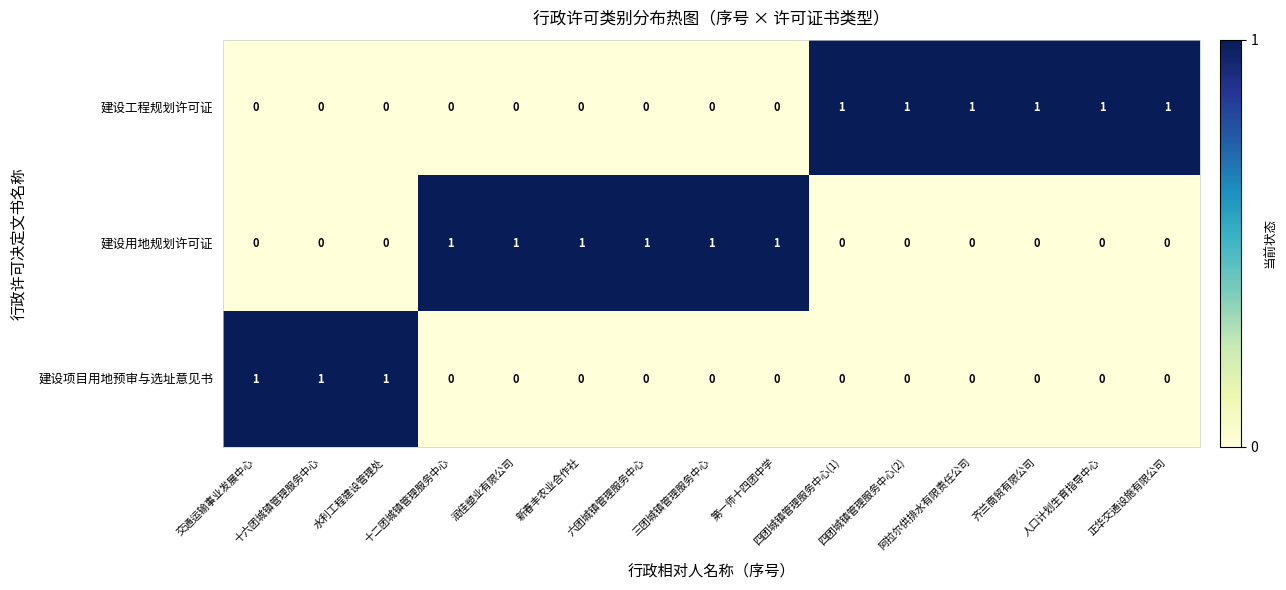

Count the 建设工程规划许可证 values in the range 0 to 1.

15